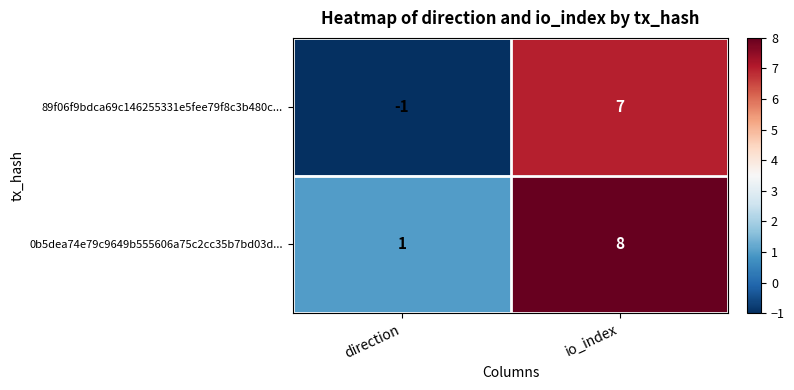

Reading left to right, extract all data points from this chart.

89f06f9bdca69c146255331e5fee79f8c3b480c...: -1	7
0b5dea74e79c9649b555606a75c2cc35b7bd03d...: 1	8